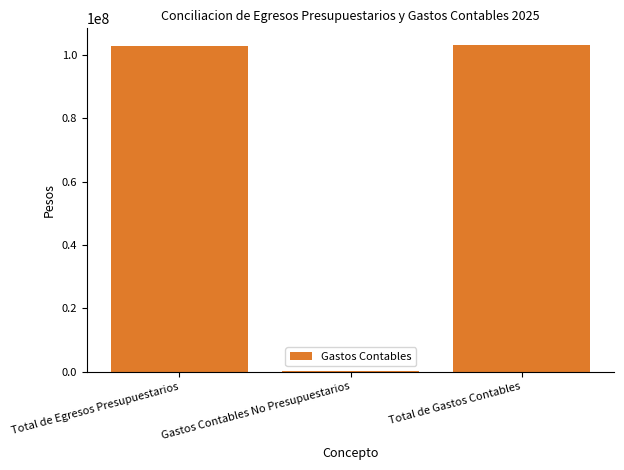

What is the sum of the values at Gastos Contables No Presupuestarios and Total de Gastos Contables?

103611395.2